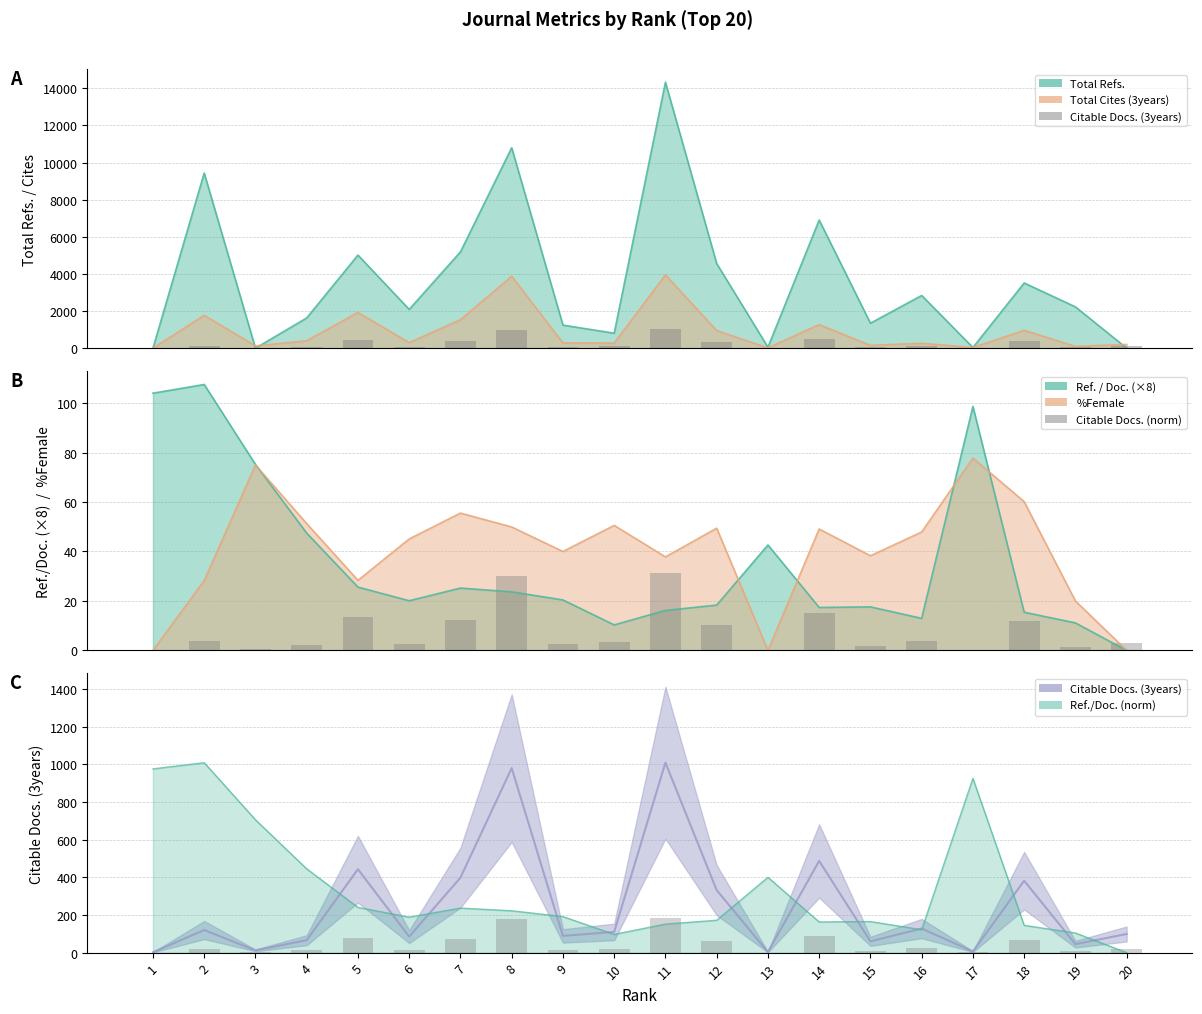

What is the value of the Citable Docs. (3years) bar at the 7th from the left?

398.0